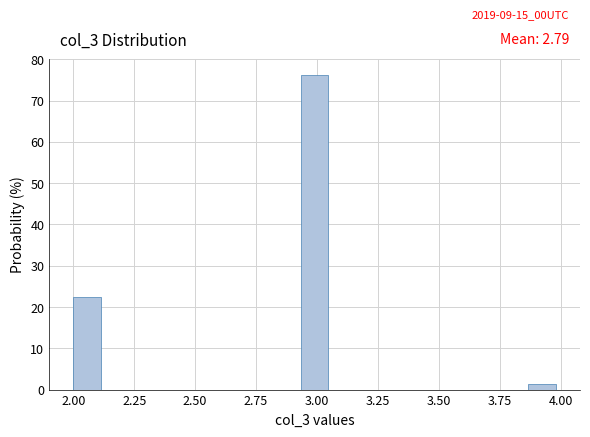

Read against the x-axis, roughly where is the centre of the tallest bar?

3.00